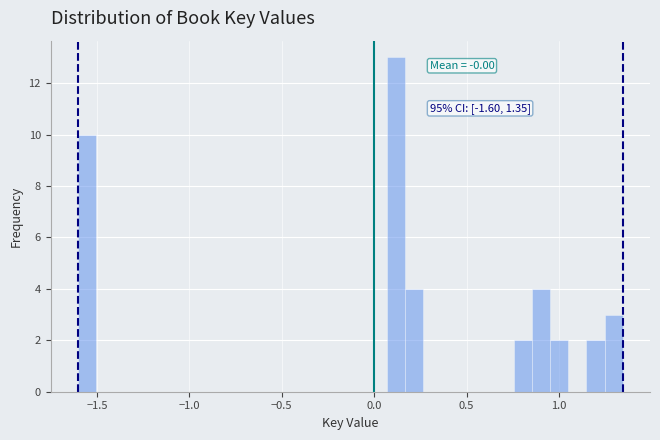

Around what value on the x-axis is the tallest bar? Give the approximate position of its centre, as read against the axis.

0.10